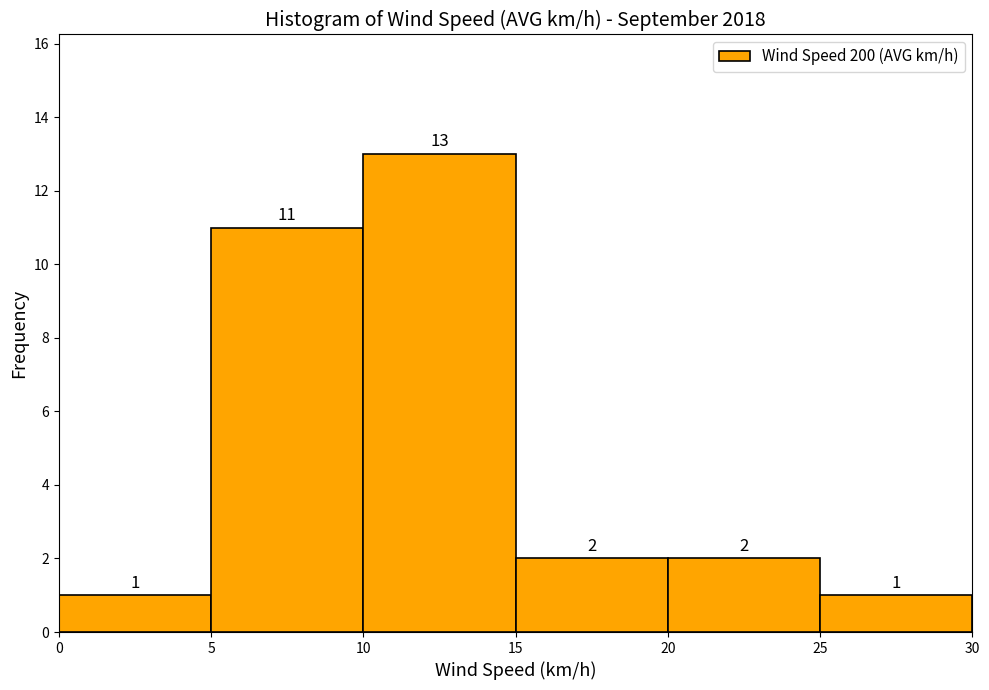

Reading left to right, list every bar in this chart as the range it spans on the x-axis followed by its height.

0 to 5: 1
5 to 10: 11
10 to 15: 13
15 to 20: 2
20 to 25: 2
25 to 30: 1